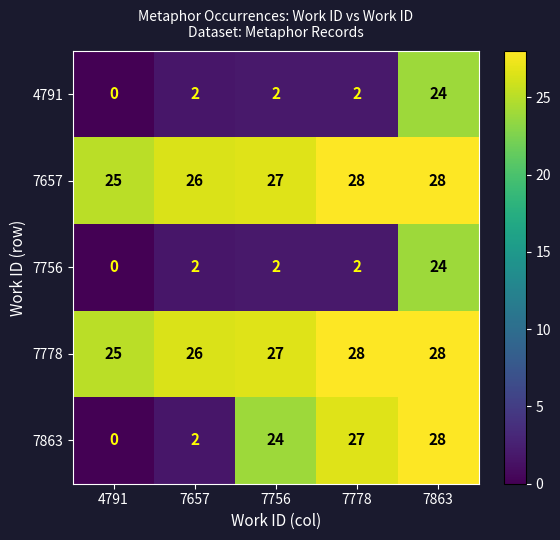

How many values in the 7756 series are below 2?

1